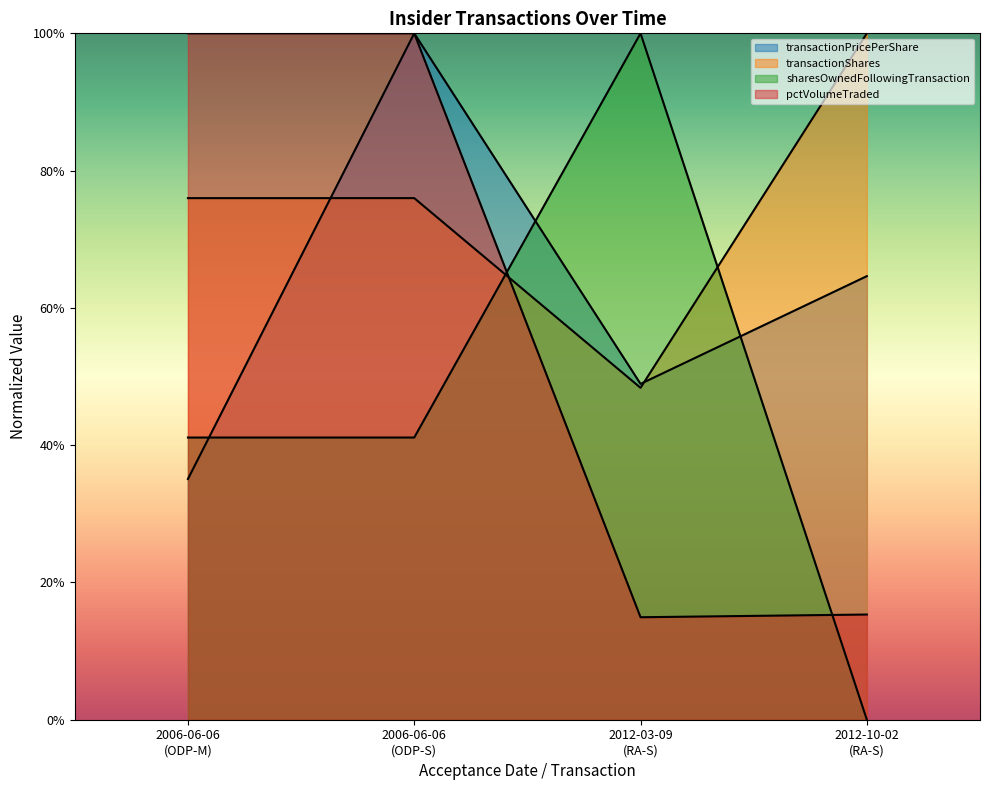

What is the spread (max minus min) of values at 2012-03-09
(RA-S)?

0.9